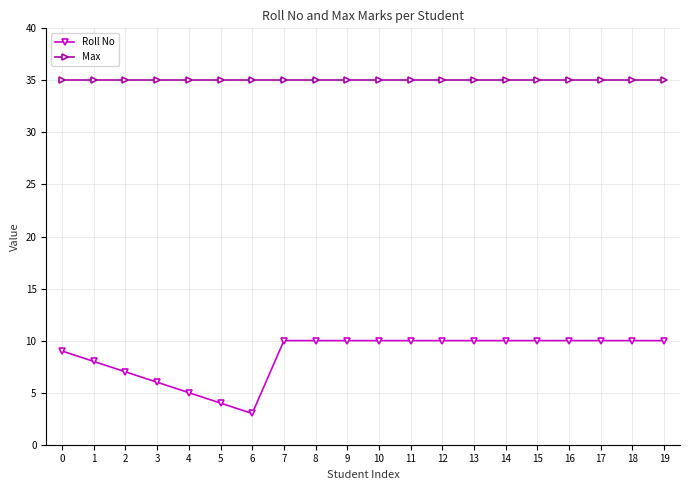

What is the average value of the Max series?

35